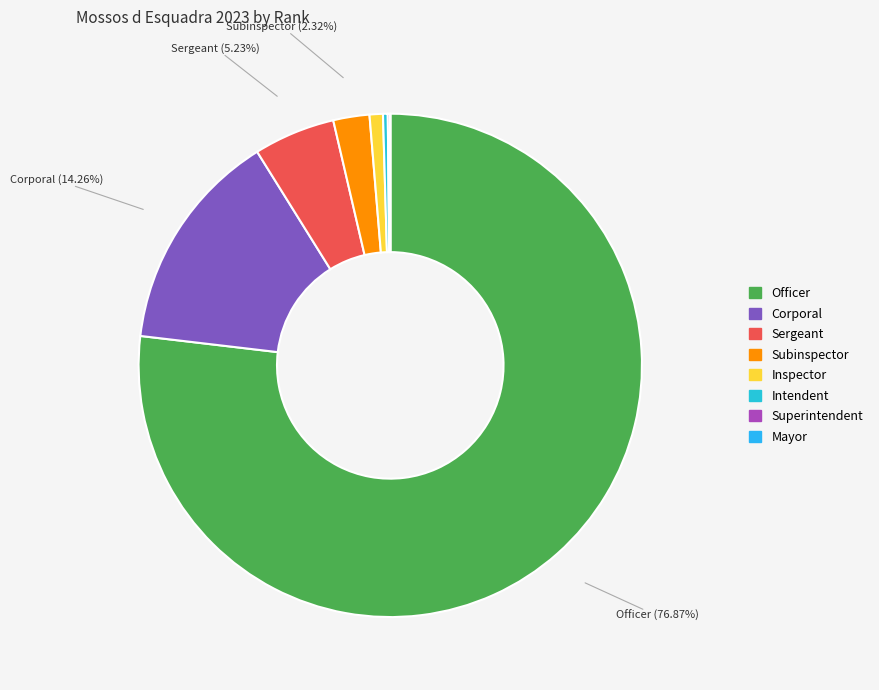

Which category has the smallest portion of the pie?

Mayor